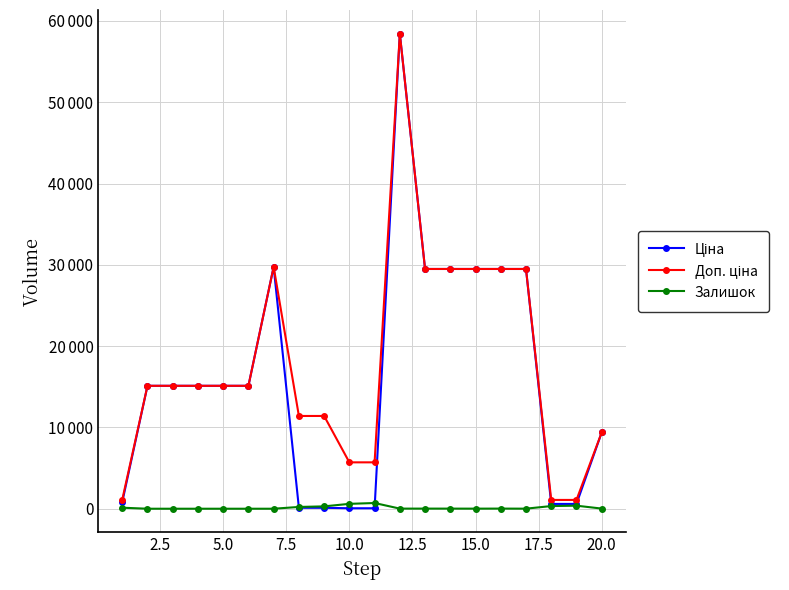

What is the value of the Доп. ціна point at the 5th from the left?

15120.0